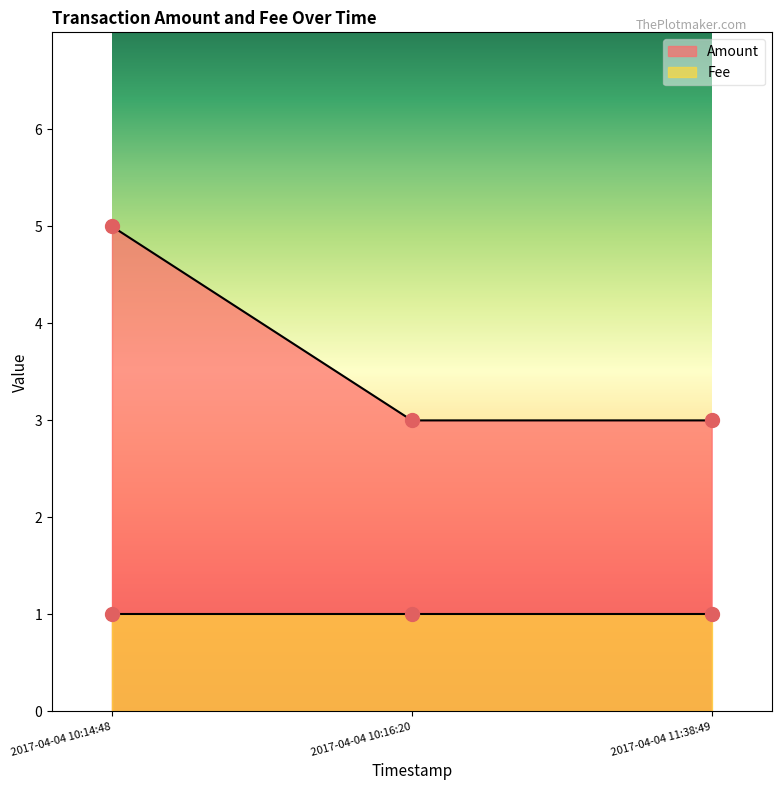

Approximately how many times larger is the value at 2017-04-04 10:14:48 compared to 2017-04-04 11:38:49?

1.7